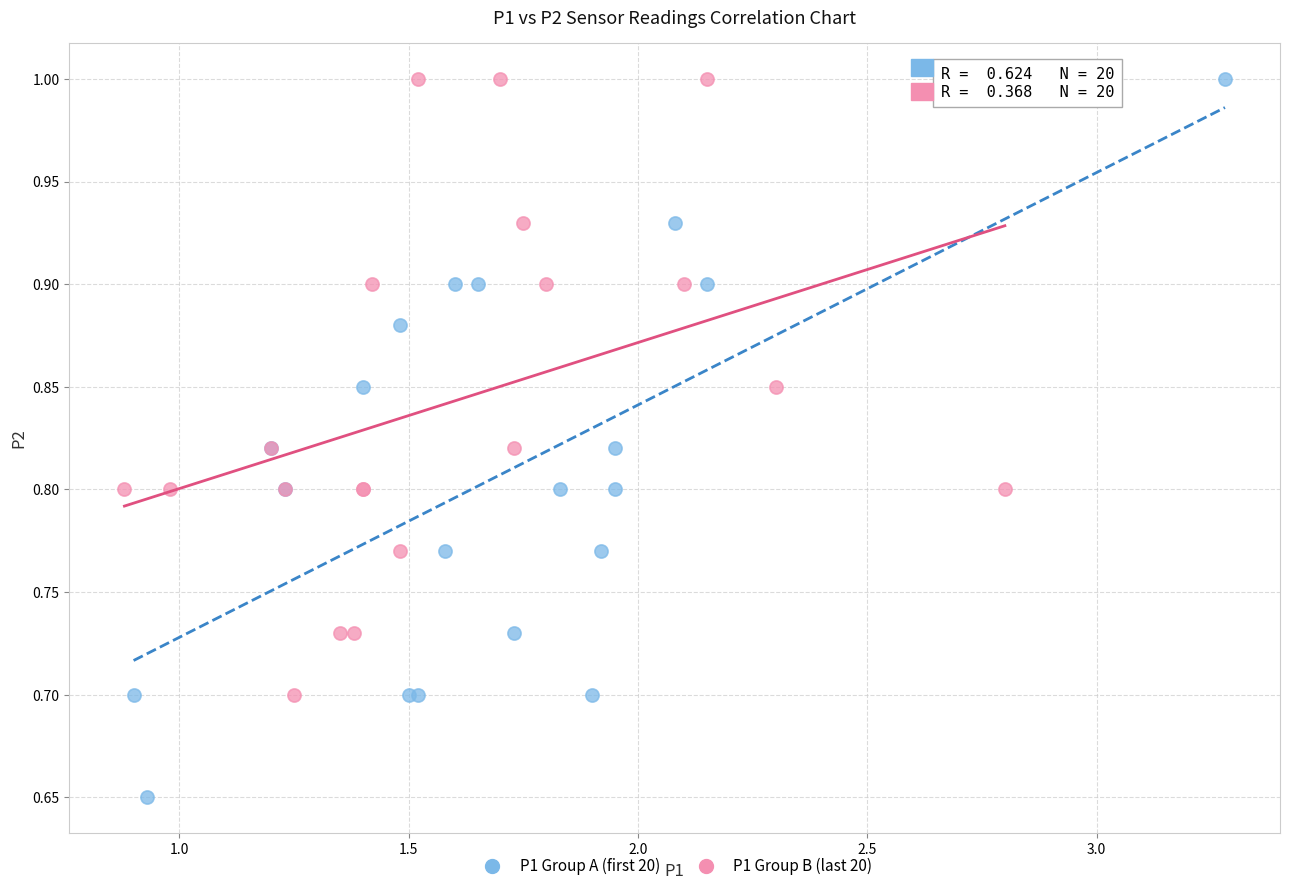

Which series reaches the minimum Y coordinate?

P1 Group A (first 20)